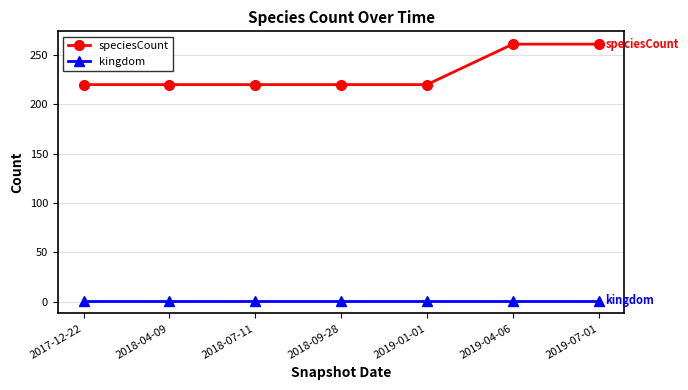

Is it true that speciesCount equals 446 at 2019-07-01?

False